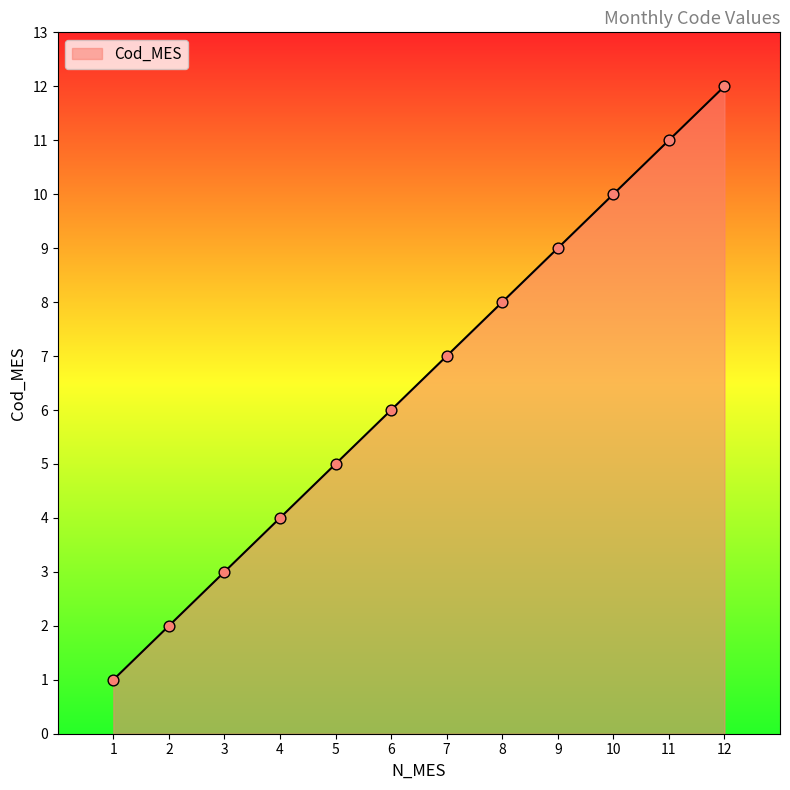

What is the ratio of the value at 10 to the value at 3?

3.3